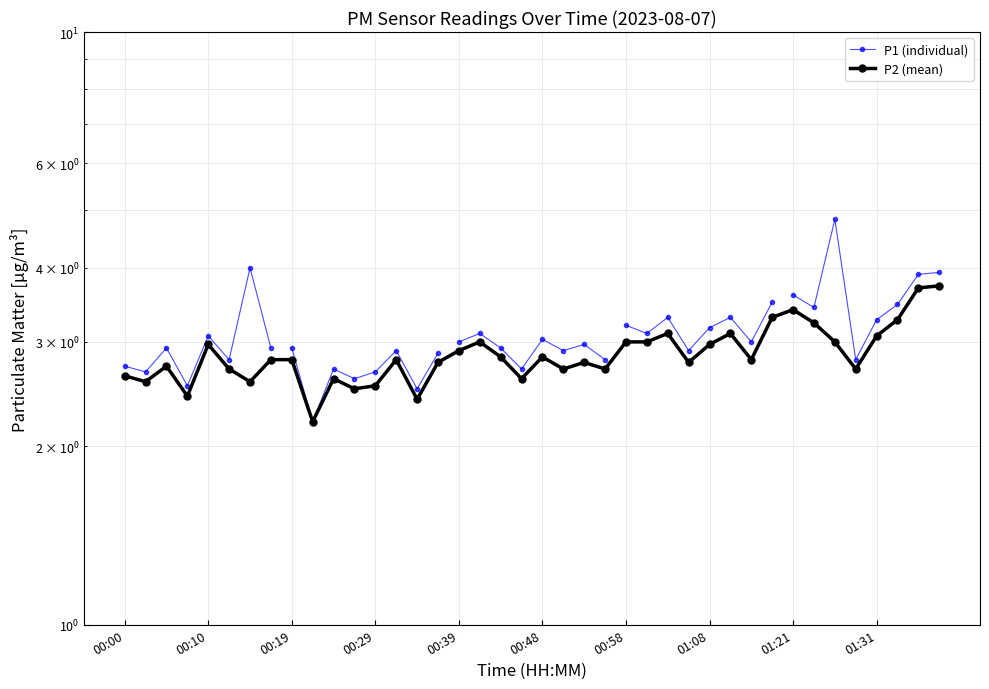

What is the approximate value at 00:02?

2.6